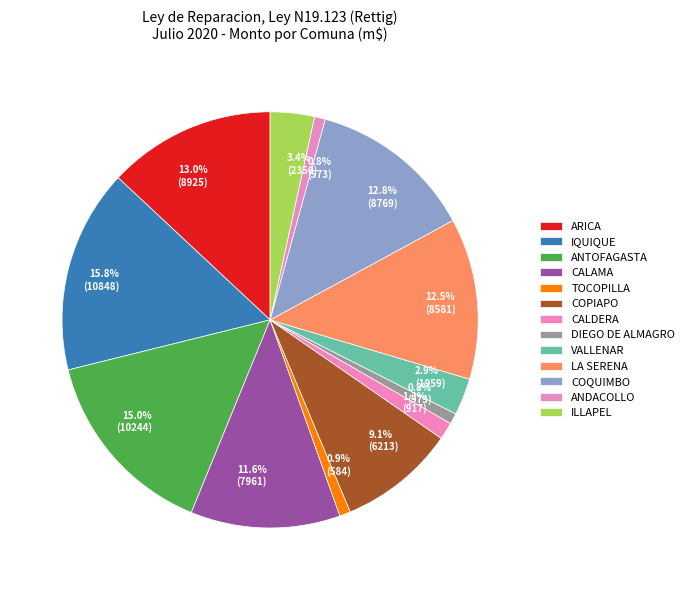

Is it true that CALAMA is 12% of the pie?

True